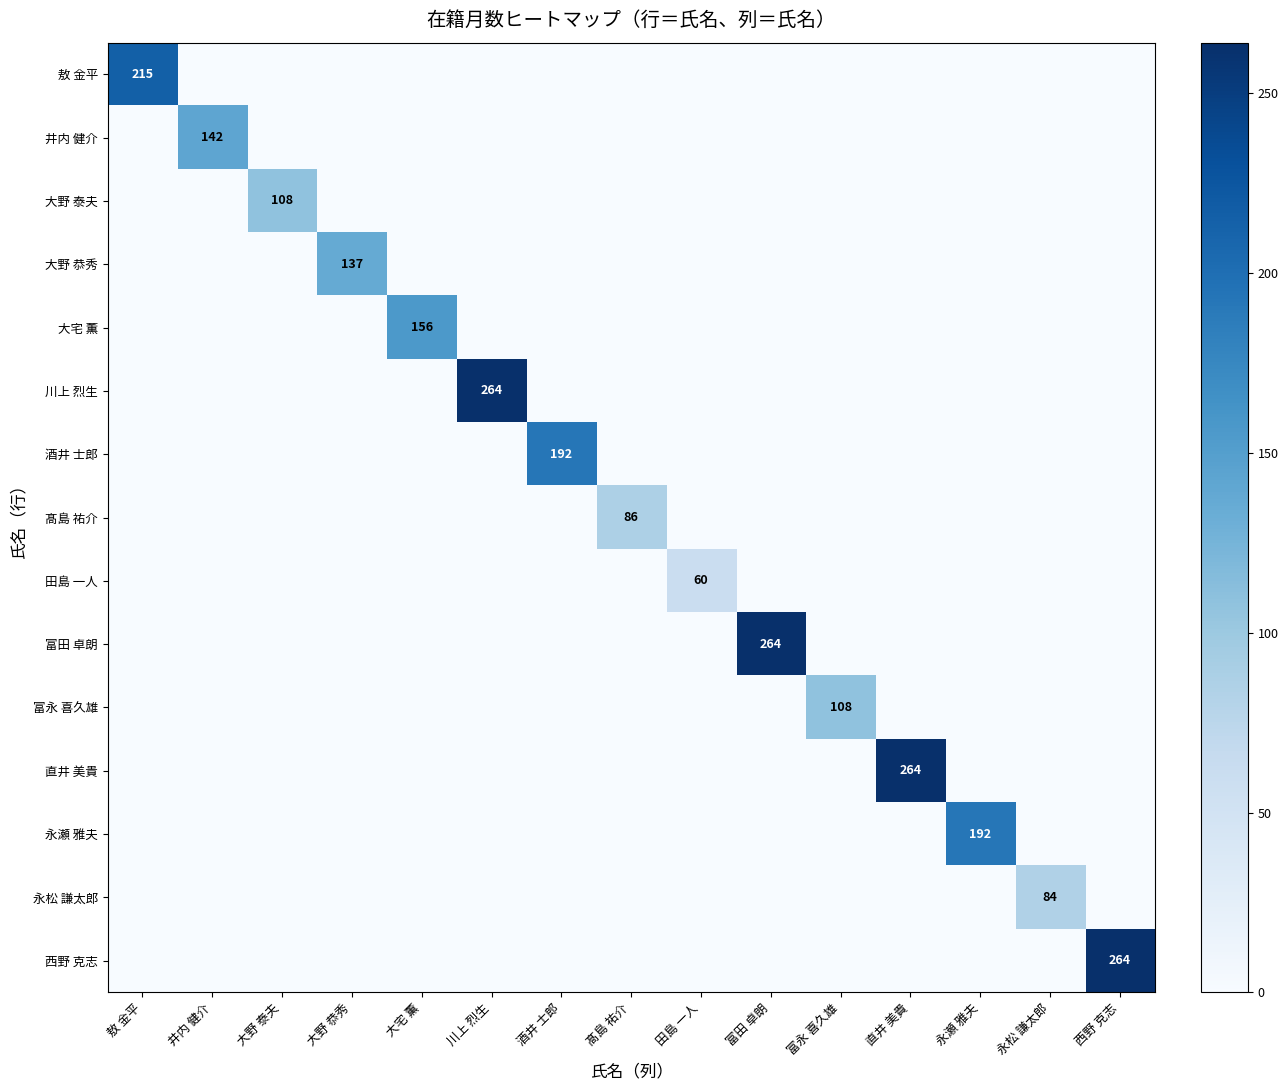

True or false: 永松 謙太郎 has a value of 84 at 永松 謙太郎.

True